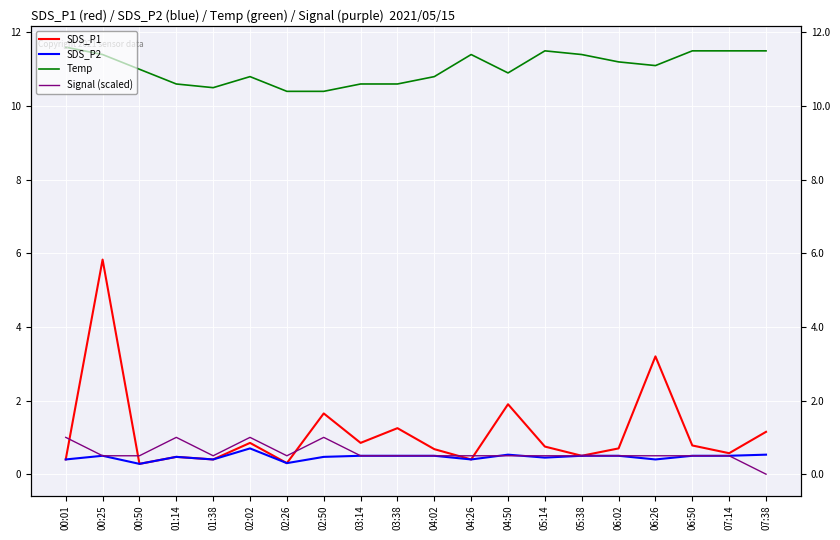

Count the number of categories in the chart.

20